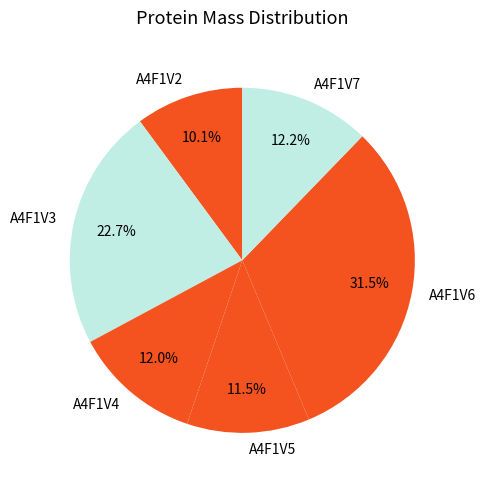

How many segments does this pie chart have?

6